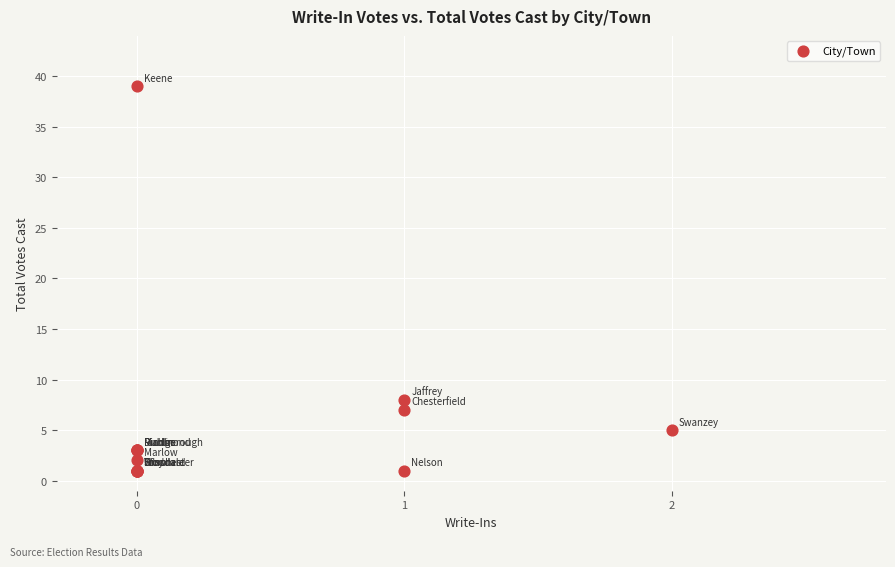

What Y value in the scatter plot is closest to 20?

8